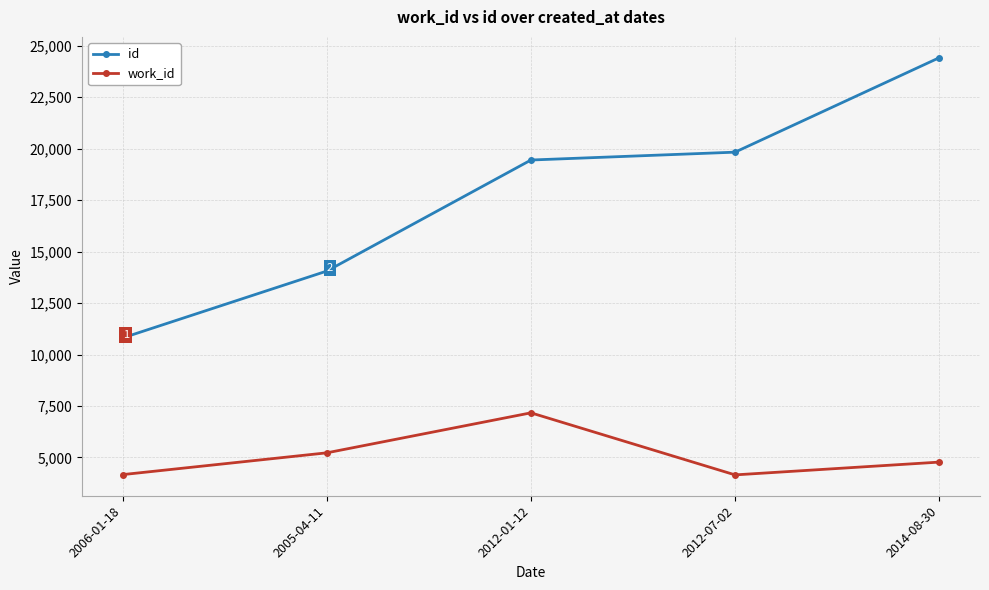

Rank the series at 2012-07-02 from highest to lowest value.

id, work_id